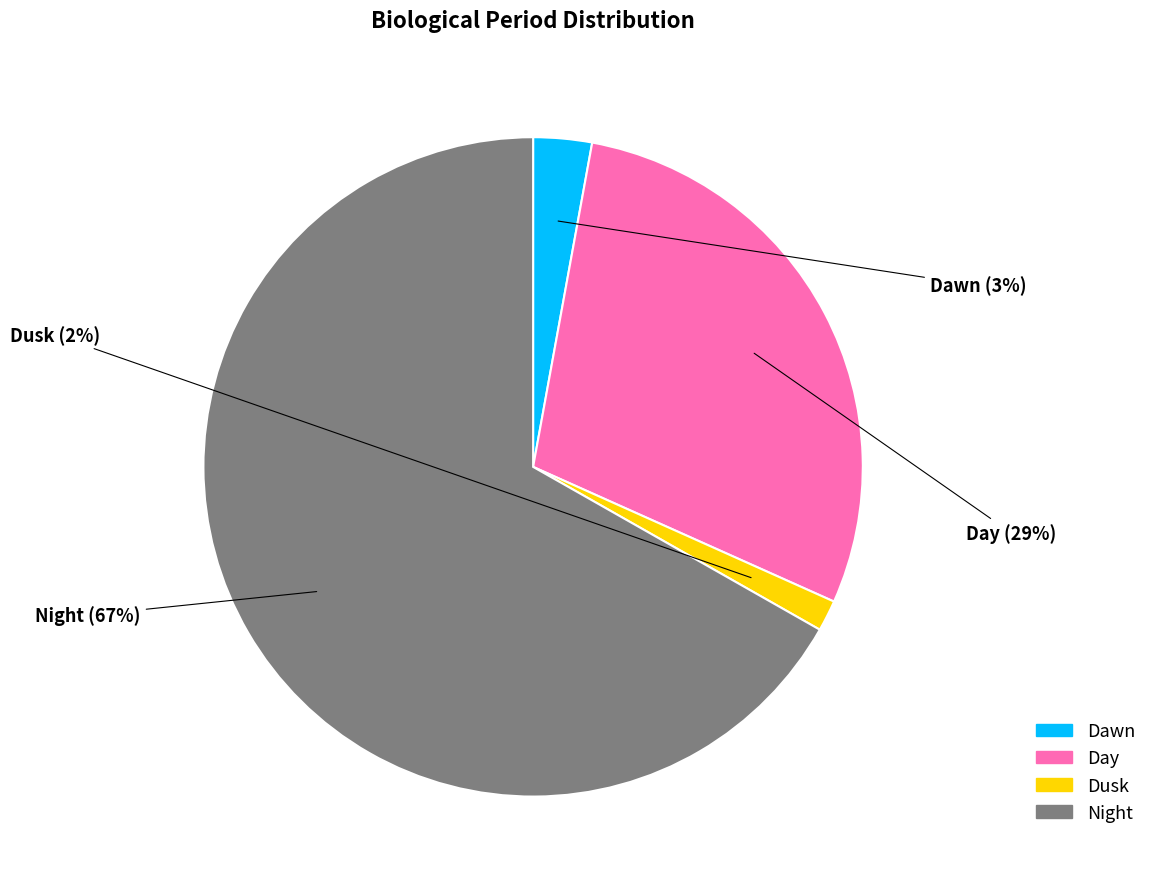

Which category has the biggest portion of the pie?

Night